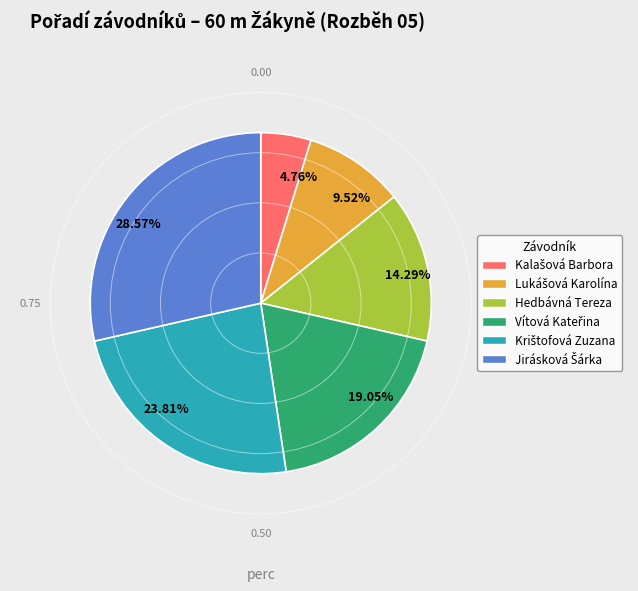

Does any single category account for the majority?

No